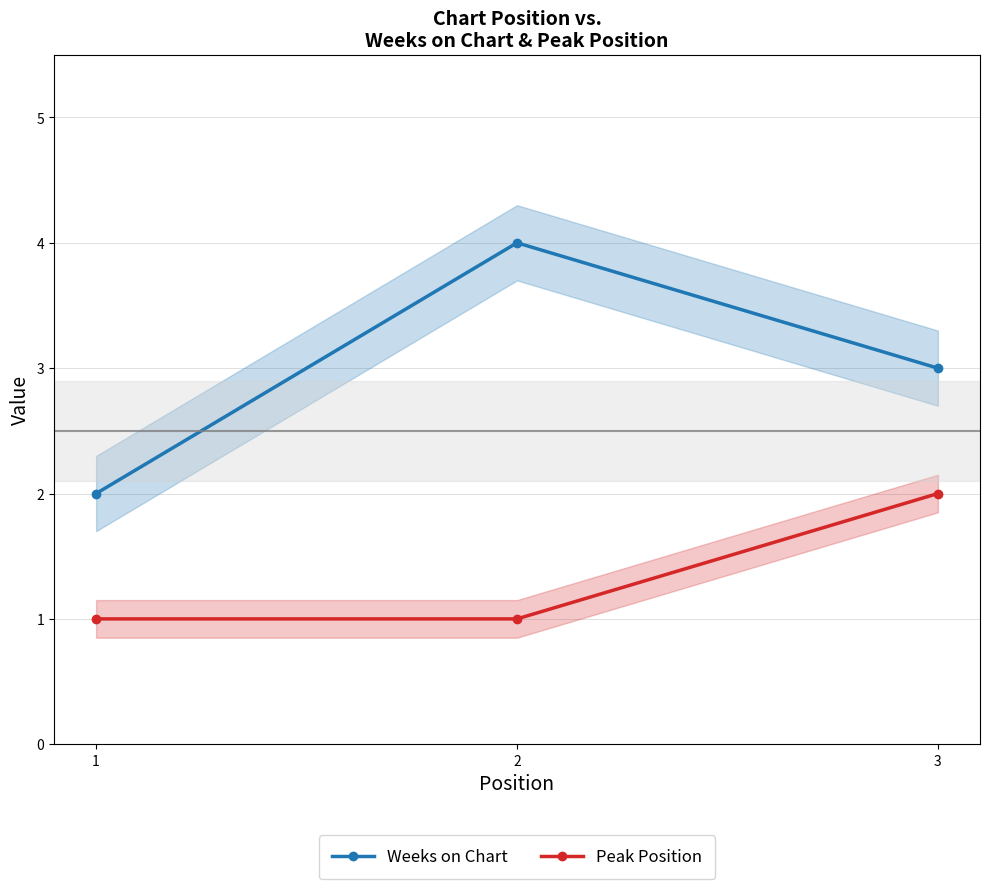

At which label is Weeks on Chart closest to 3?

3